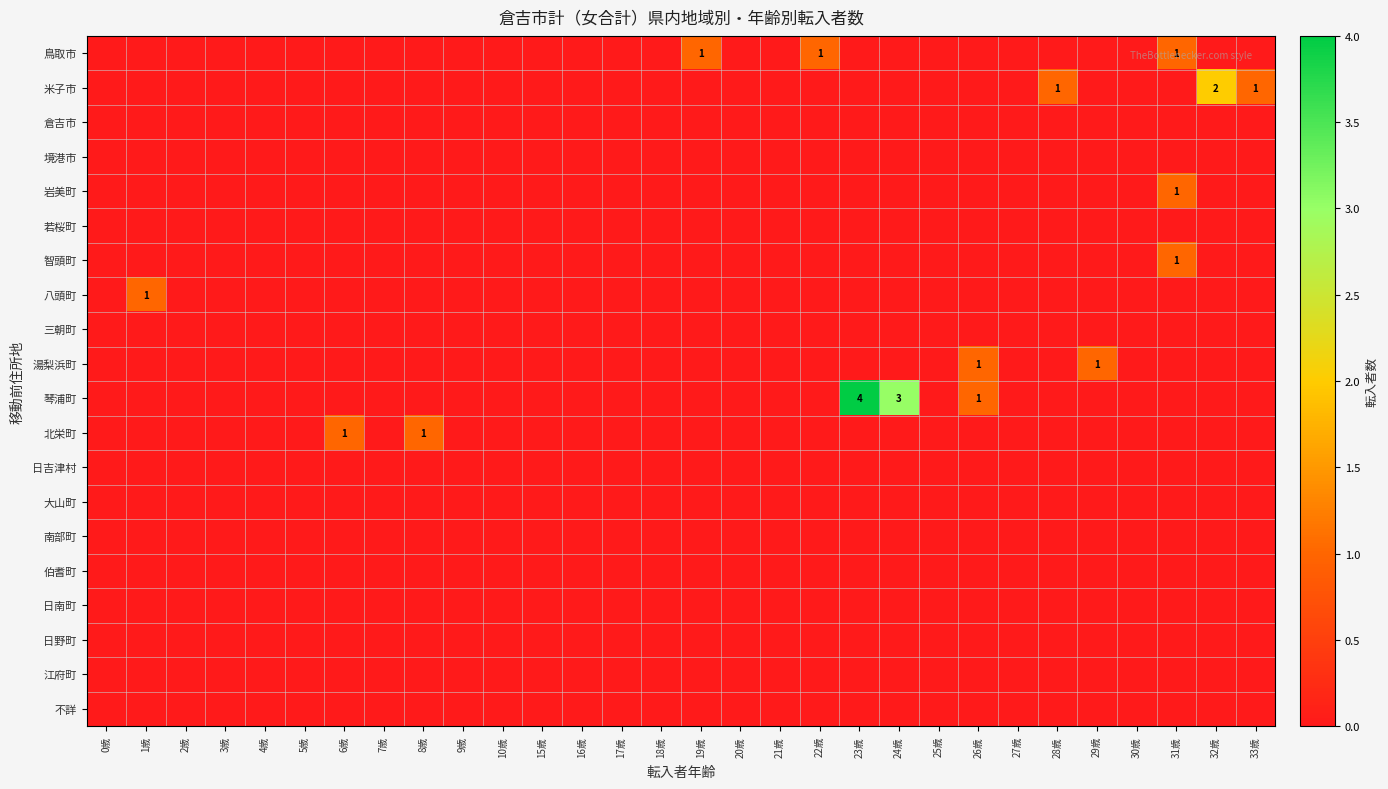

How many distinct data groups are displayed?

20